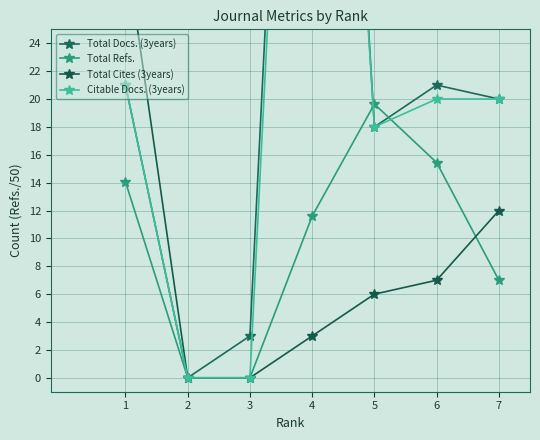

What is the spread (max minus min) of values at 1?

16.9